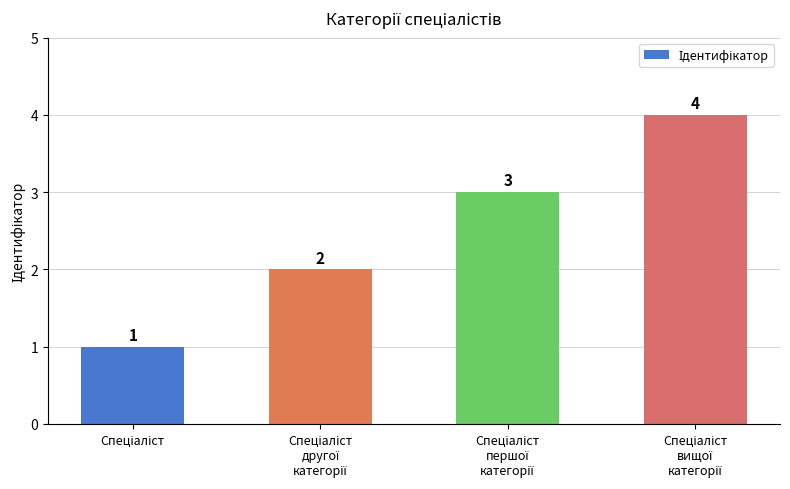

Reading left to right, extract all data points from this chart.

1	2	3	4